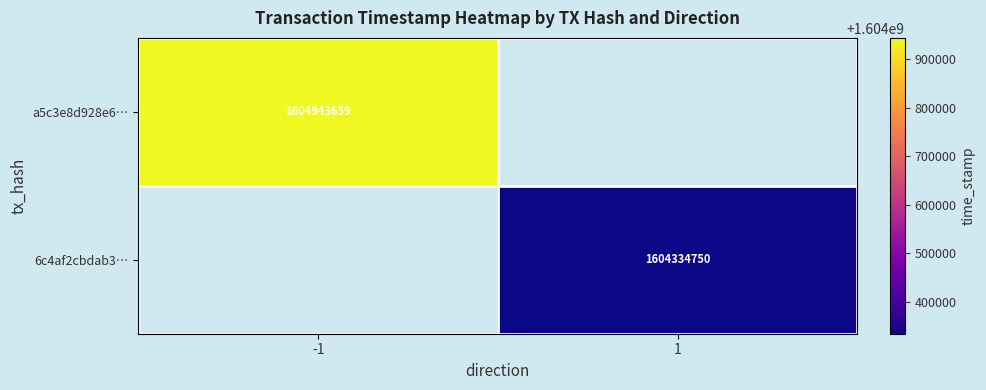

How many distinct data groups are displayed?

2